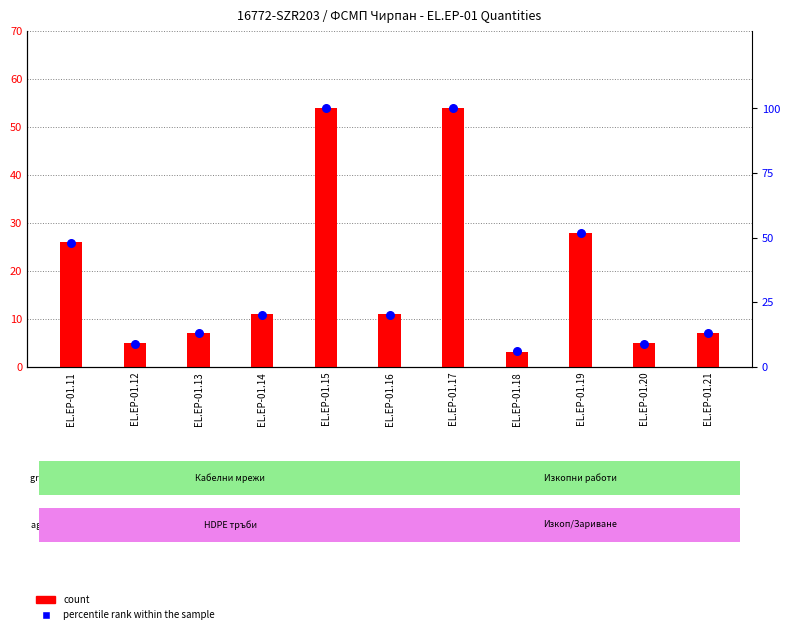

At which category is the sum across all series the highest?

EL.EP-01.15